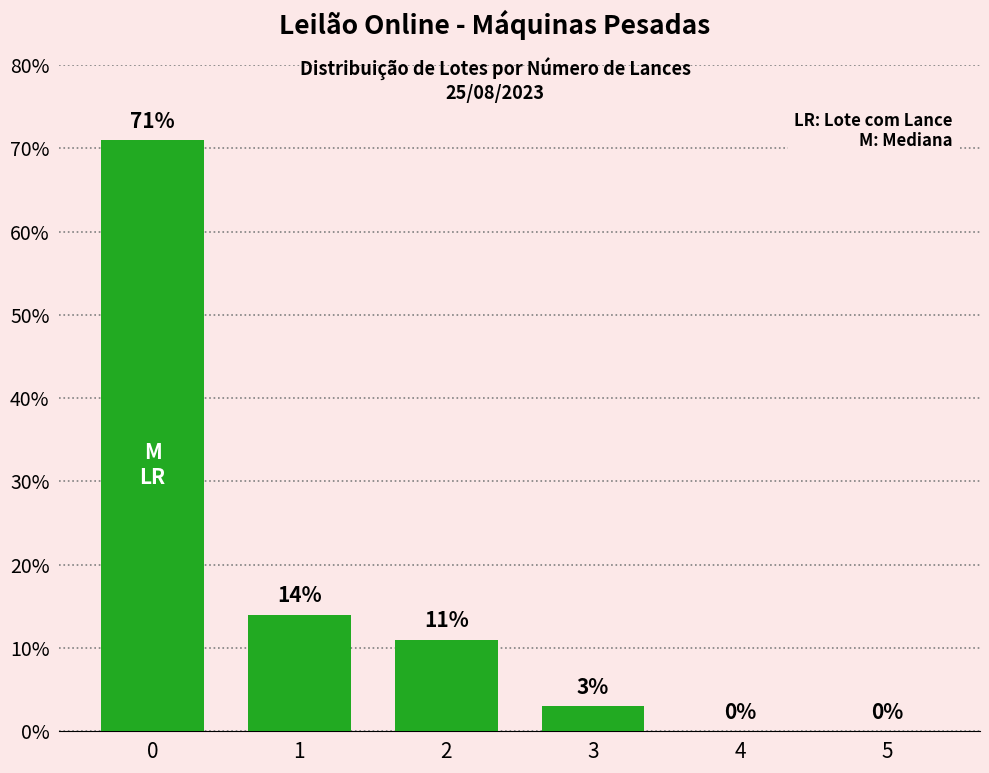

What is the maximum value shown in the chart?

71